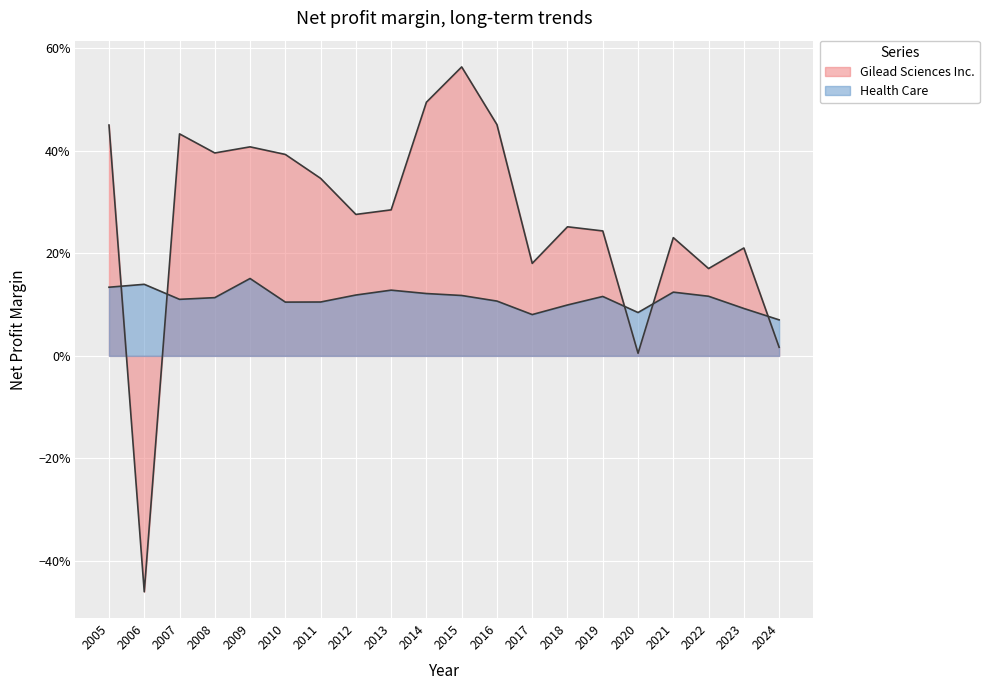

The value of Health Care at 2023 is 0.1. True or false?

True